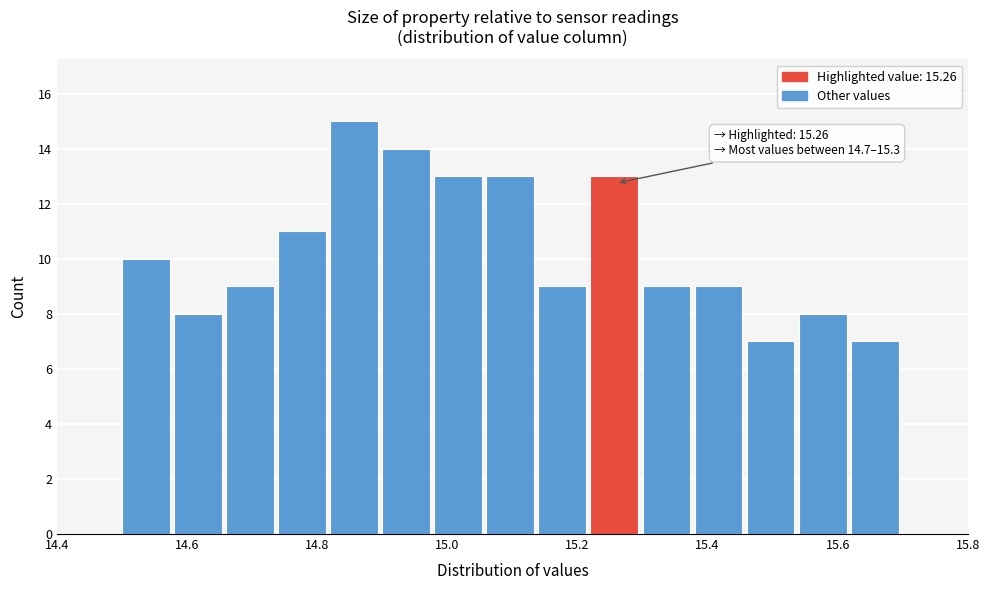

Which range on the x-axis has the tallest bar?

14.82 to 14.90